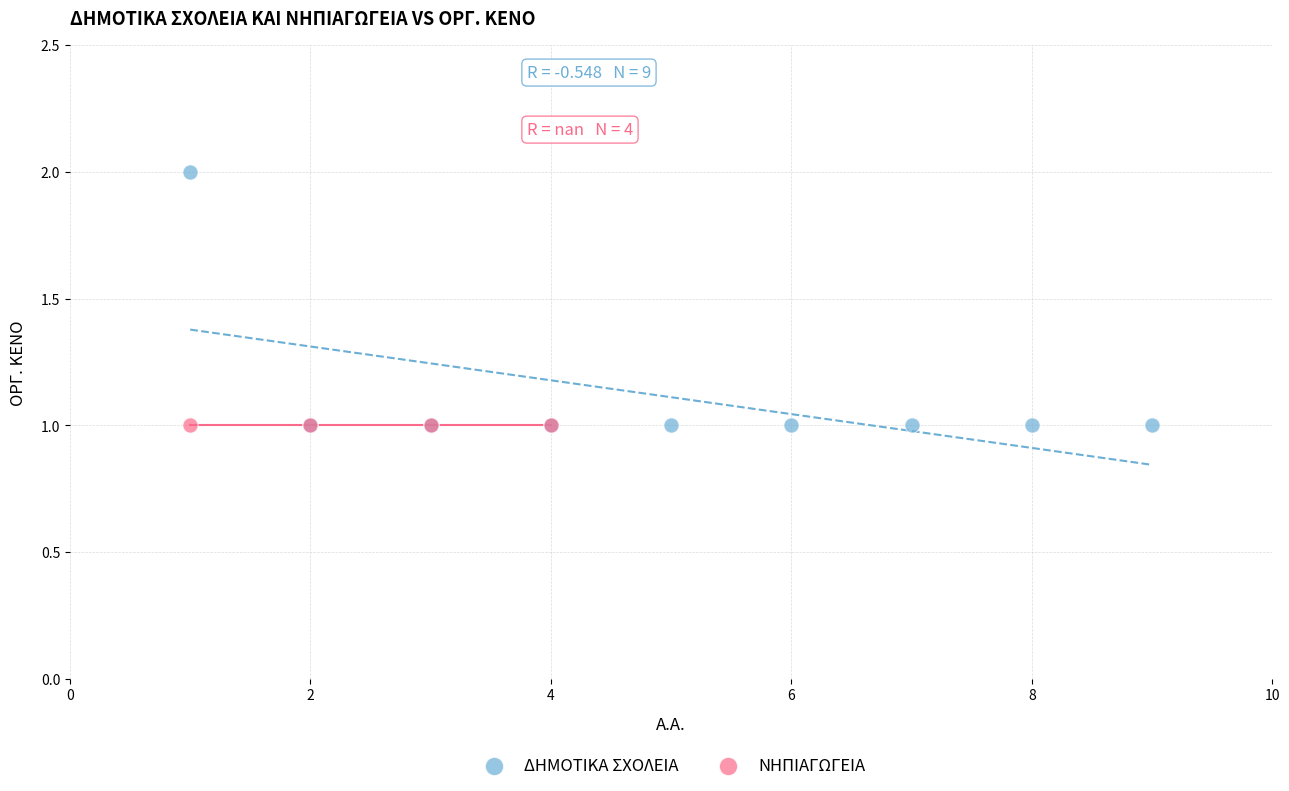

Which series contains the highest Y value?

ΔΗΜΟΤΙΚΑ ΣΧΟΛΕΙΑ